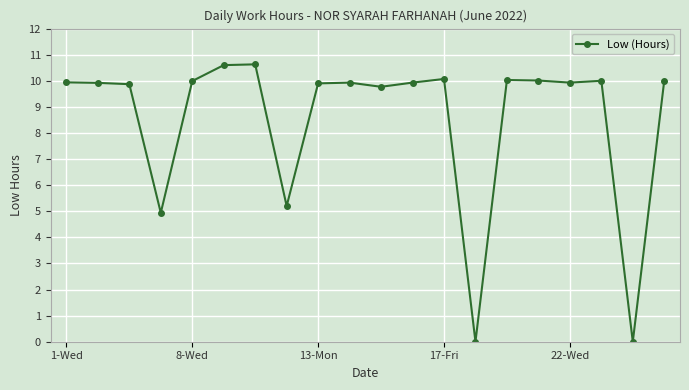

What is the maximum value shown in the chart?

10.6